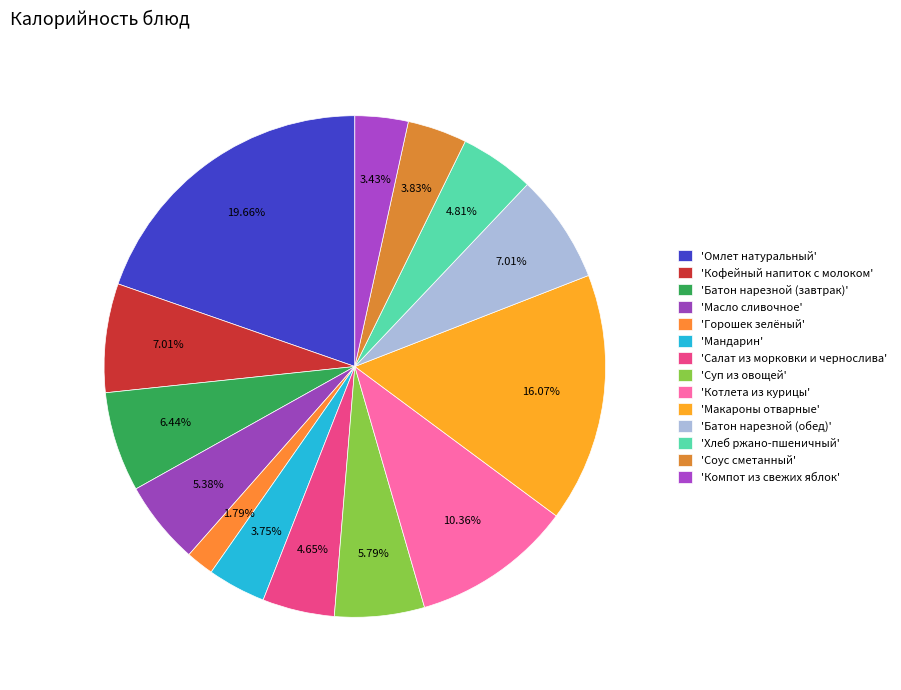

Is there any slice that represents more than half of the pie?

No